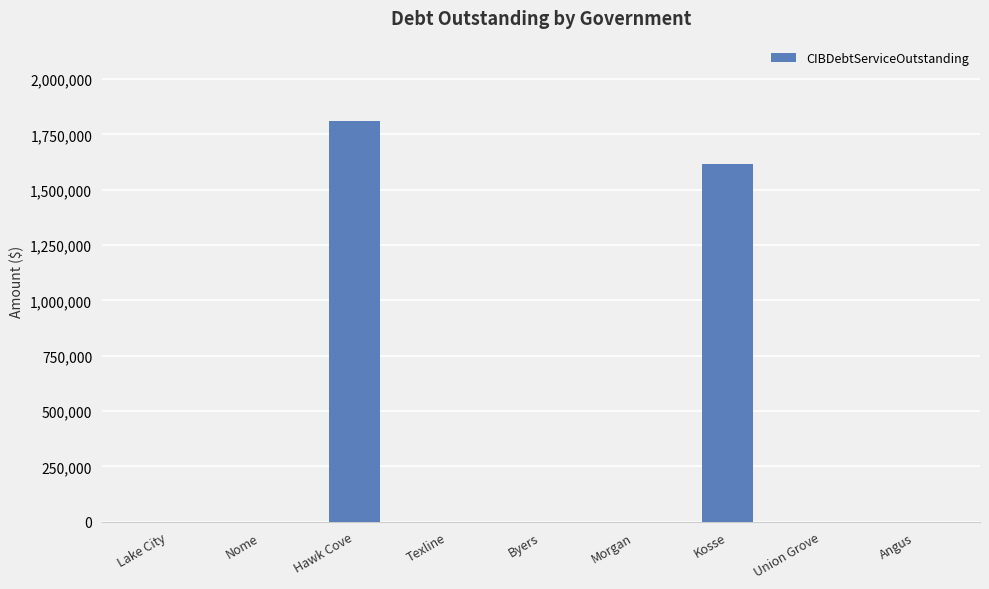

Which has a higher value, Angus or Hawk Cove?

Hawk Cove